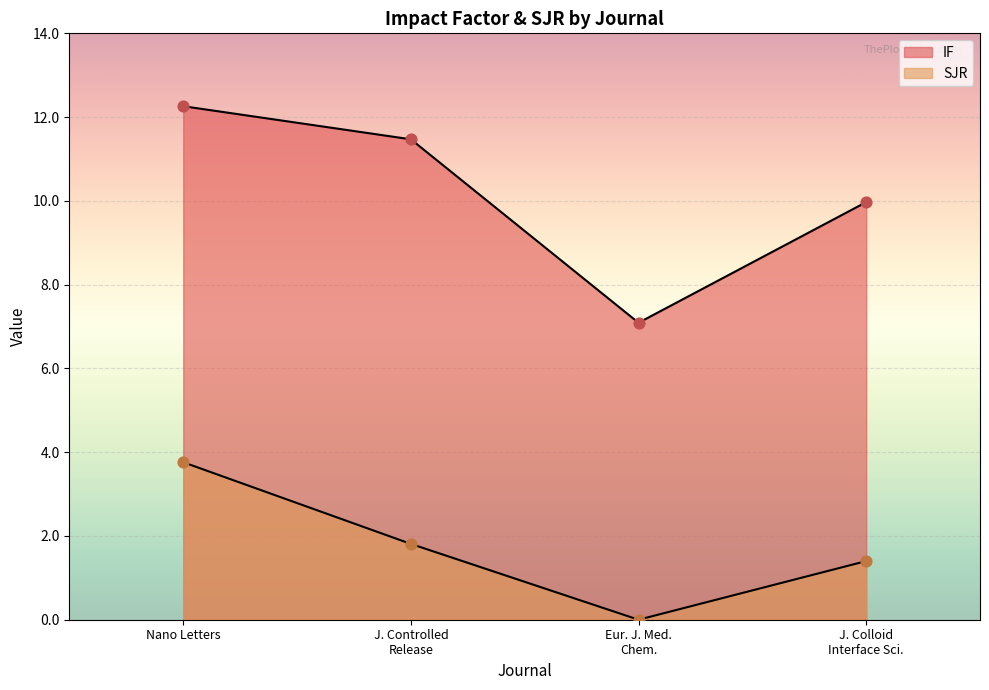

Which series contains the highest Y value?

IF